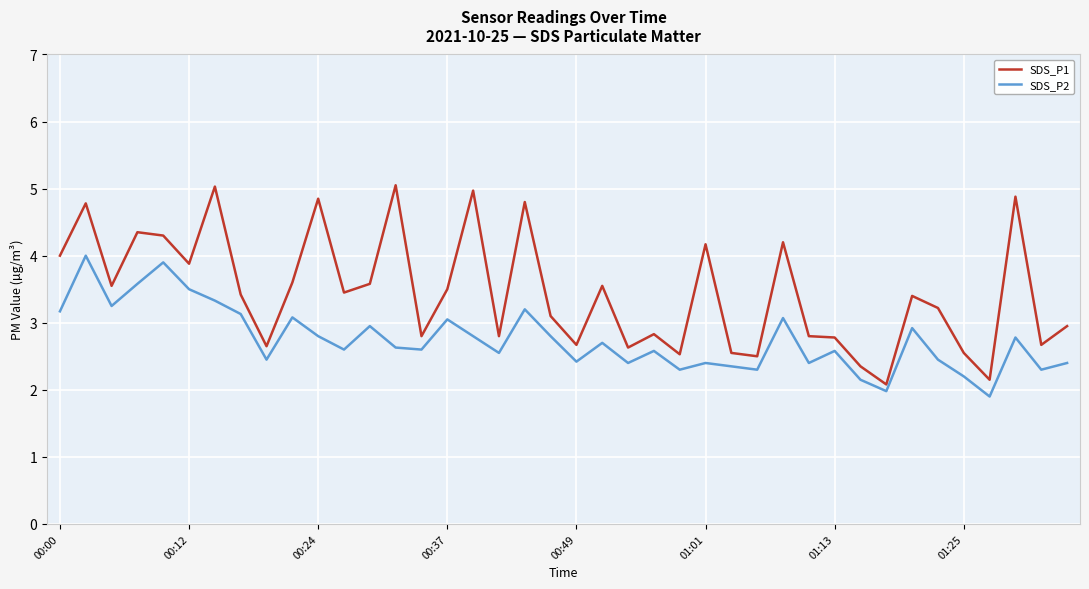

Which series has the widest spread of values?

SDS_P1